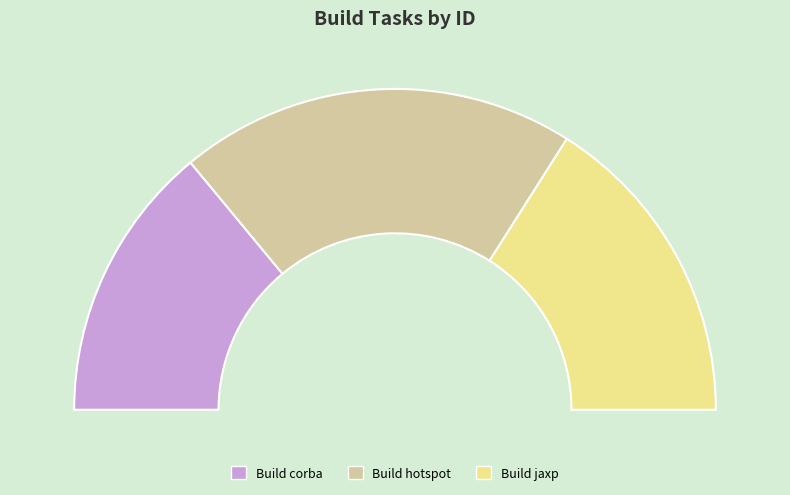

Approximately how many times larger is the value at Build jaxp compared to Build hotspot?

0.8